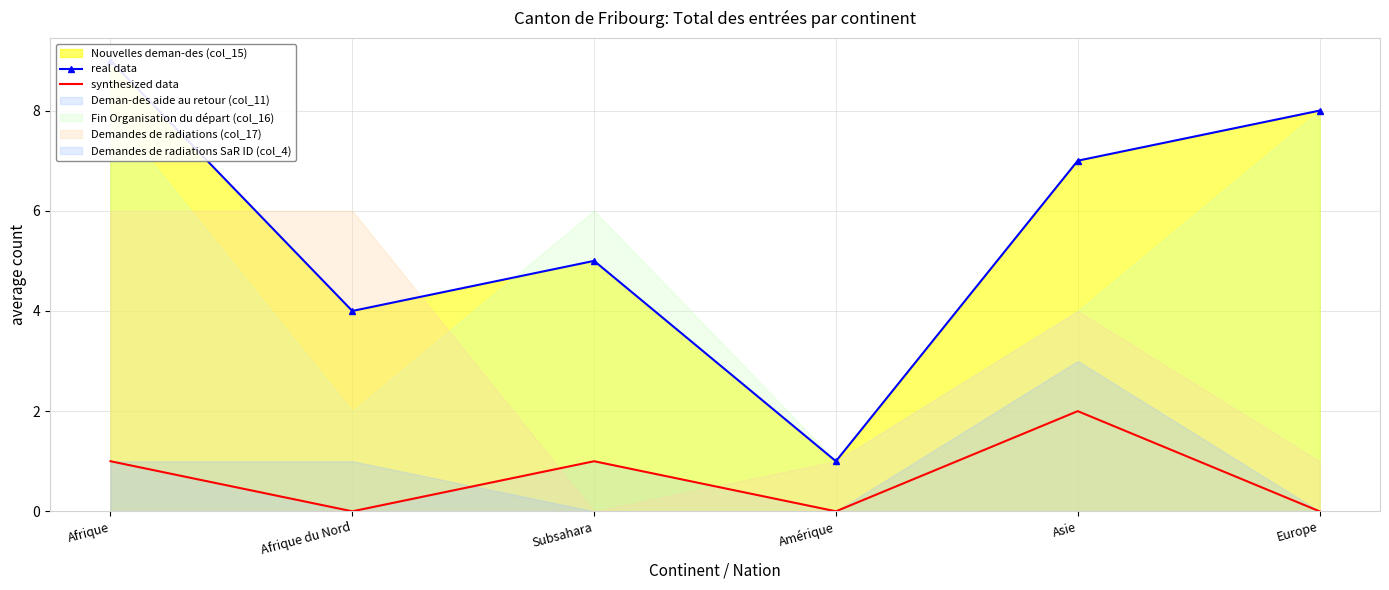

True or false: synthesized data has a value of 2 at Asie.

True